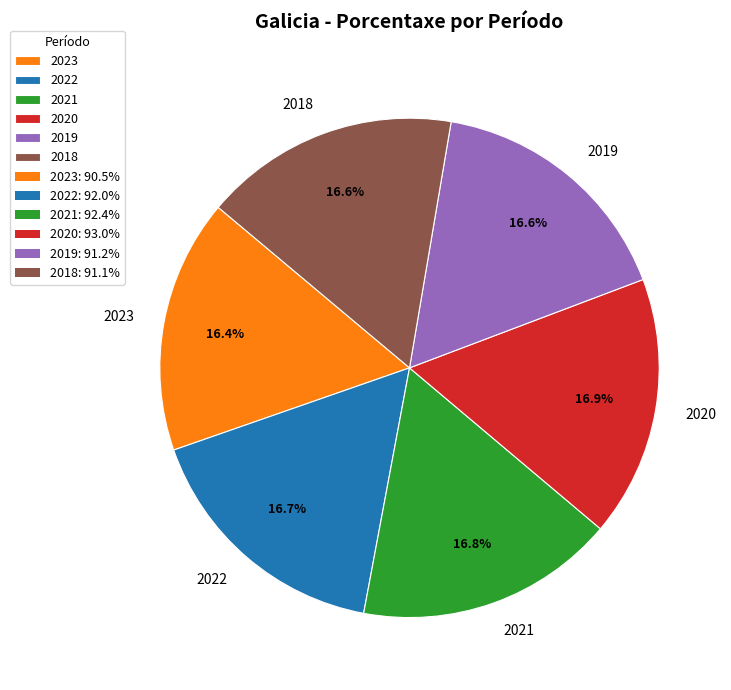

How many segments does this pie chart have?

6